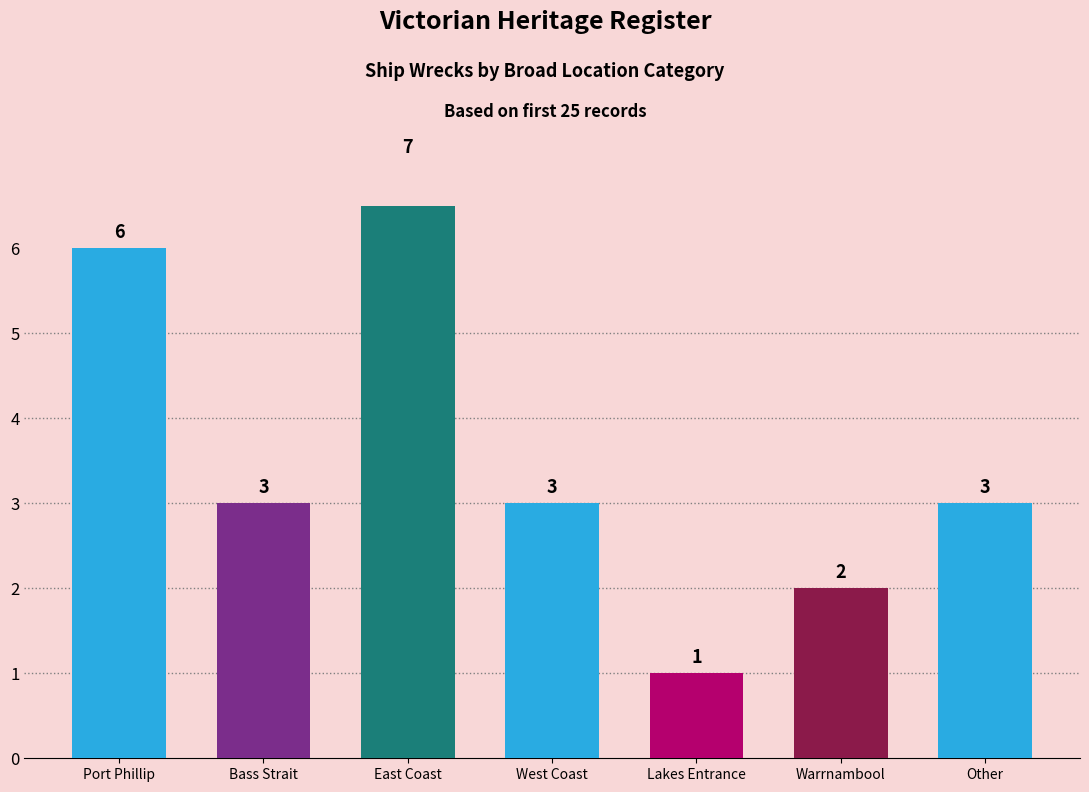

Rank the categories by value from lowest to highest.

Lakes Entrance, Warrnambool, Bass Strait, West Coast, Other, Port Phillip, East Coast